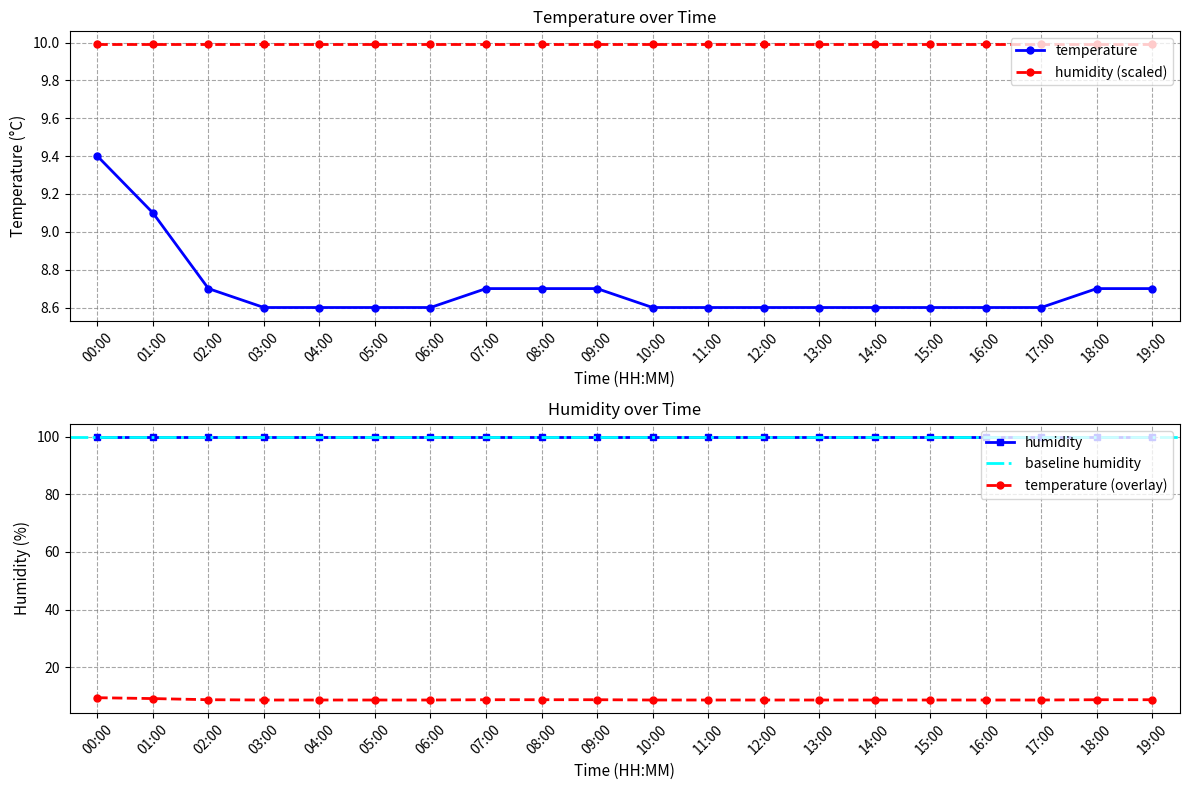

Rank the categories by value from lowest to highest.

03:00, 04:00, 05:00, 06:00, 10:00, 11:00, 12:00, 13:00, 14:00, 15:00, 16:00, 17:00, 02:00, 07:00, 08:00, 09:00, 18:00, 19:00, 01:00, 00:00